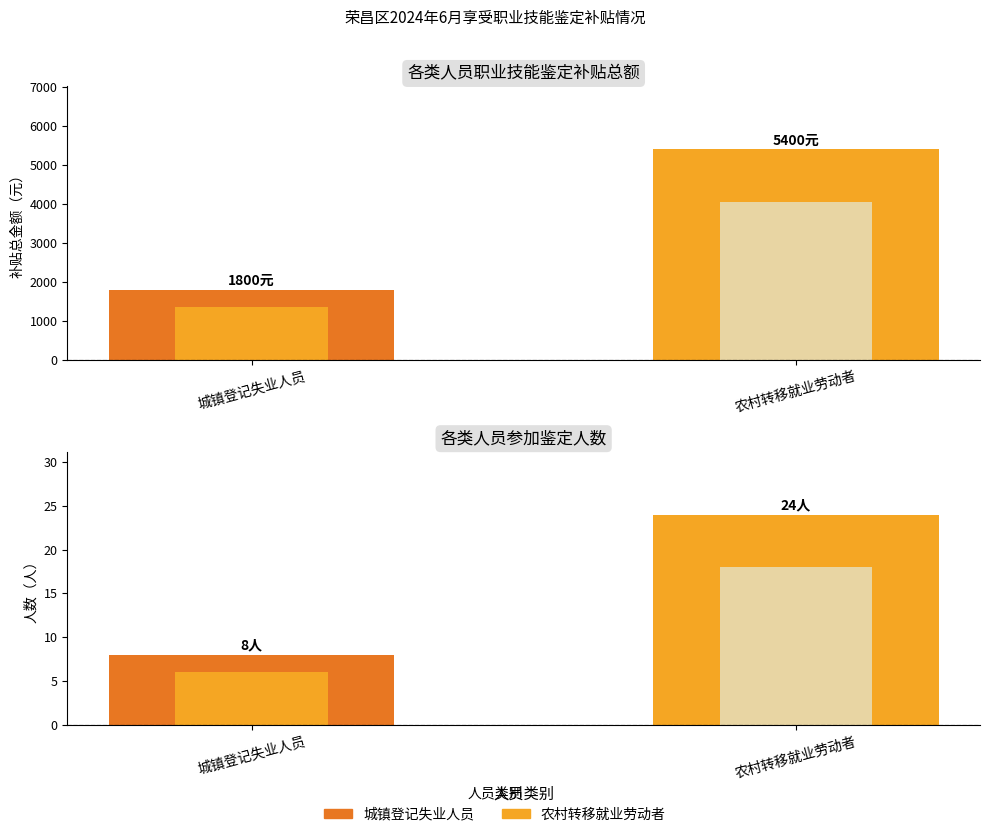

How many 人数 values are between 8 and 24?

2